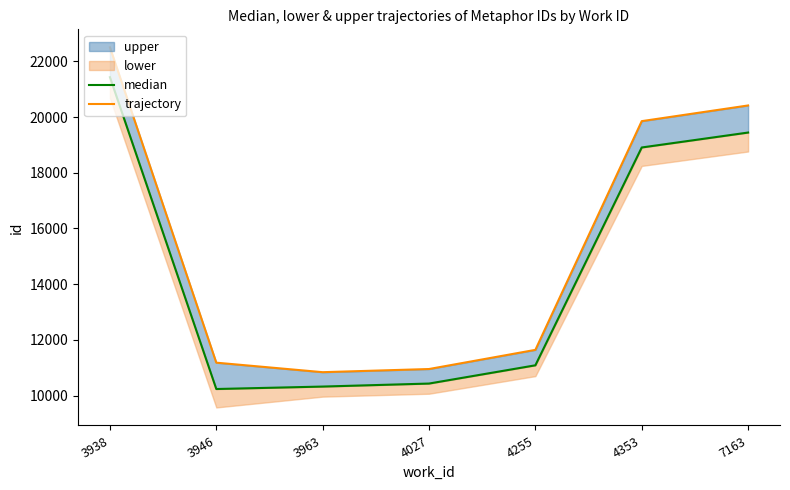

What is the difference between the median values at 4027 and 3938?

10997.0